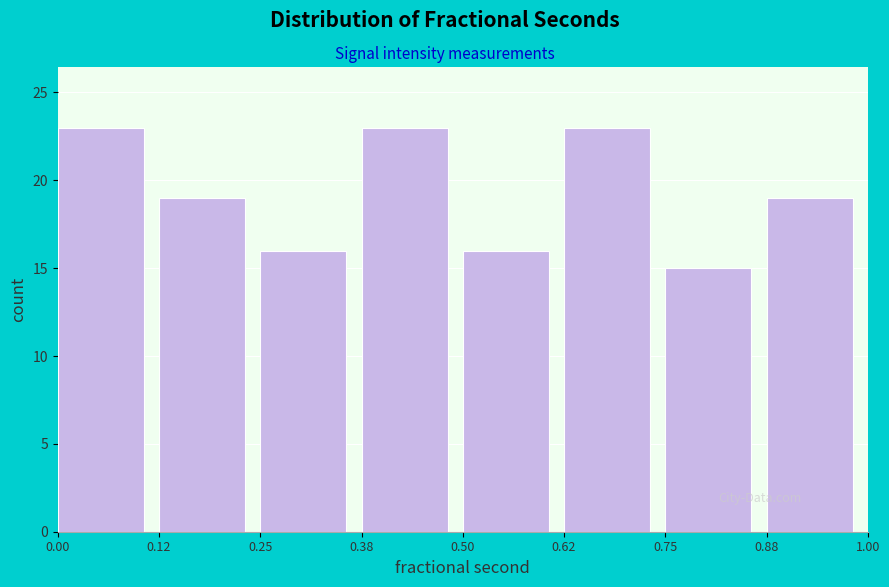

How tall is the bar that spans 0.00 to 0.12 on the x-axis? The values are not printed on the chart, so give them approximately, as read against the axis.

23